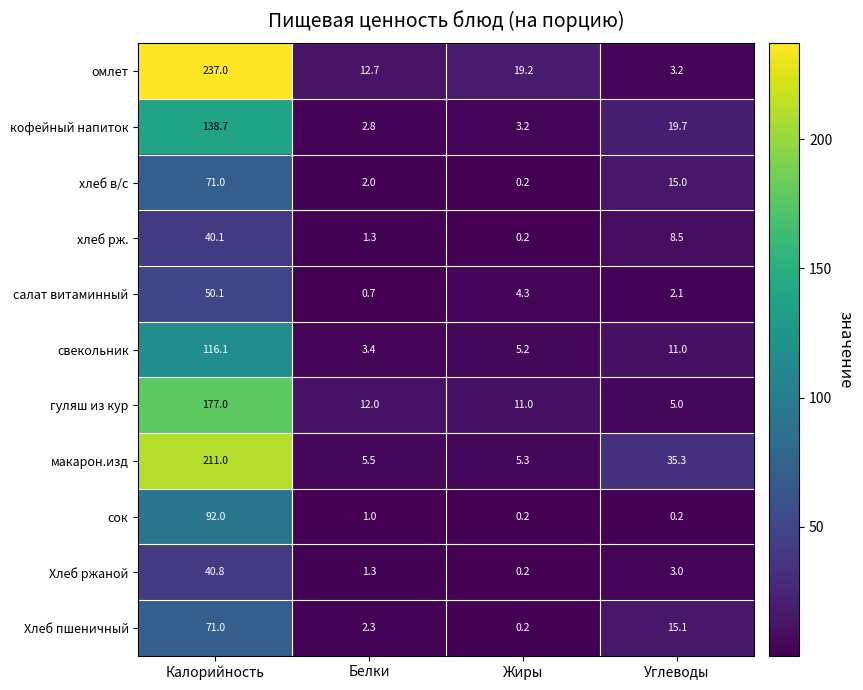

At which category does the chart reach its peak across all series?

Калорийность